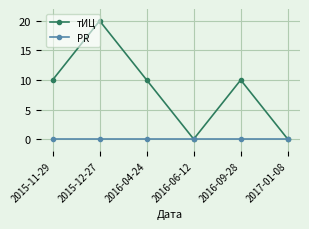

At which category is the sum across all series the highest?

2015-12-27